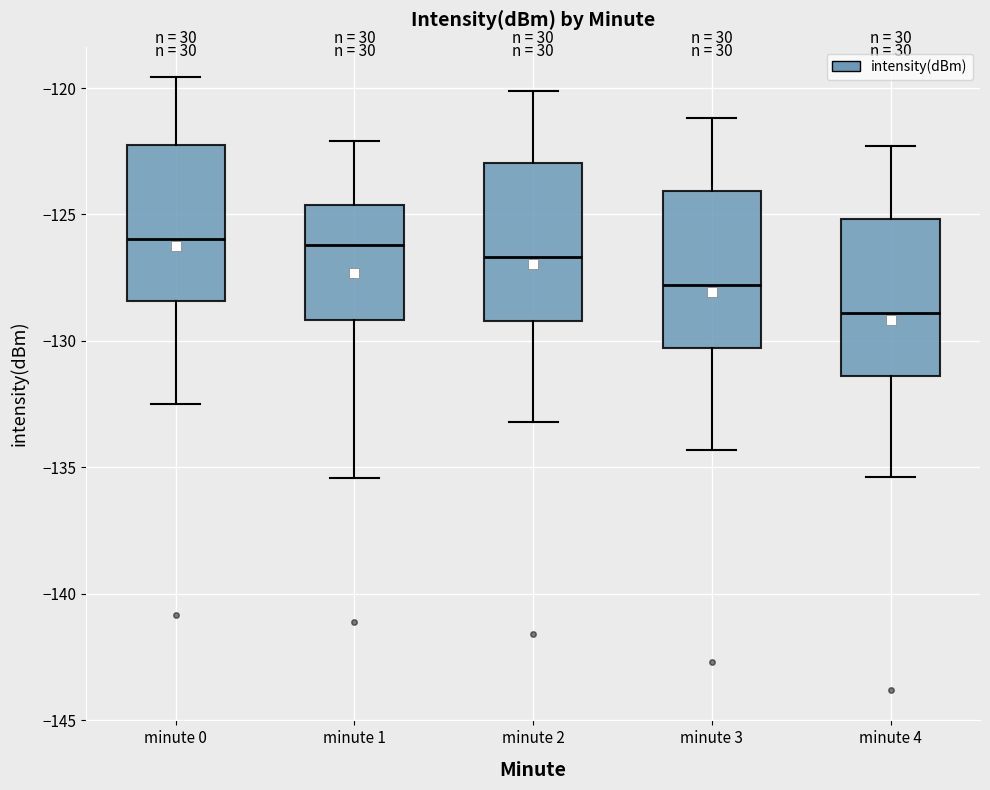

Reading left to right, transcribe this box plot: for each box, give where its median line is, the range the box spans, and where its two whiskers end, as read against the y-axis. The values are not printed on the chart, so give them approximately, as read against the axis.

minute 0: median -126.0, box -128.5 to -122.0, whiskers -132.5 to -119.5
minute 1: median -126.0, box -129.0 to -124.5, whiskers -135.5 to -122.0
minute 2: median -126.5, box -129.0 to -123.0, whiskers -133.0 to -120.0
minute 3: median -128.0, box -130.5 to -124.0, whiskers -134.5 to -121.0
minute 4: median -129.0, box -131.5 to -125.0, whiskers -135.5 to -122.5